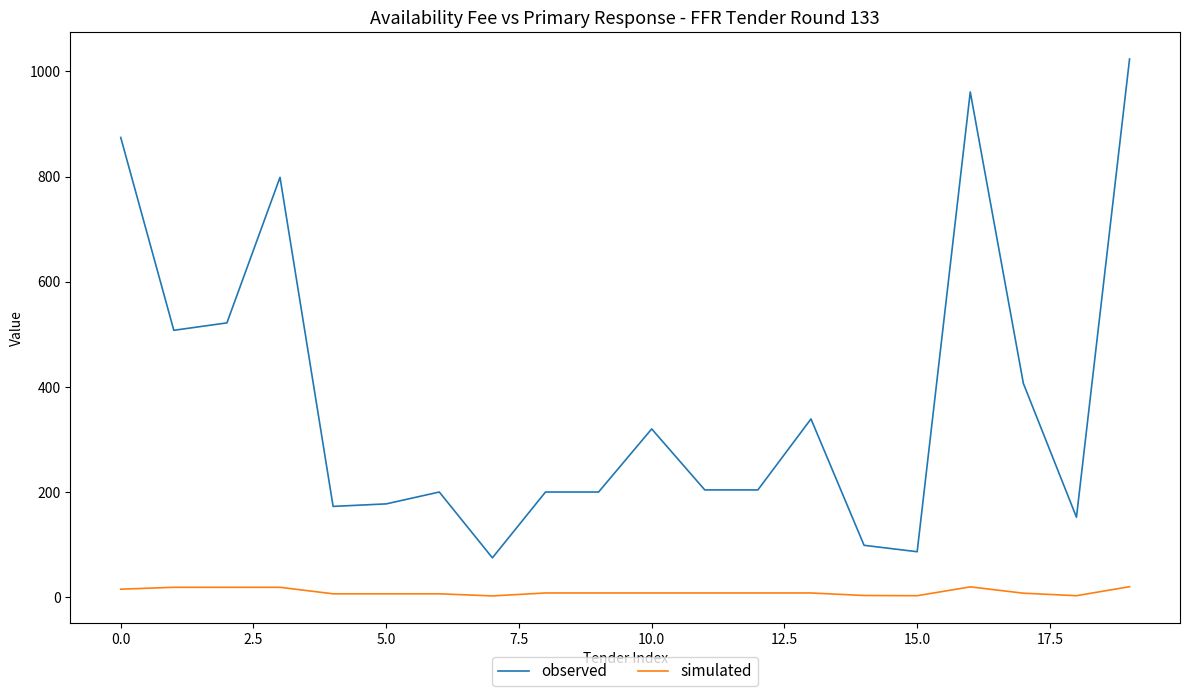

Rank the series by their average value, from lowest to highest.

simulated, observed